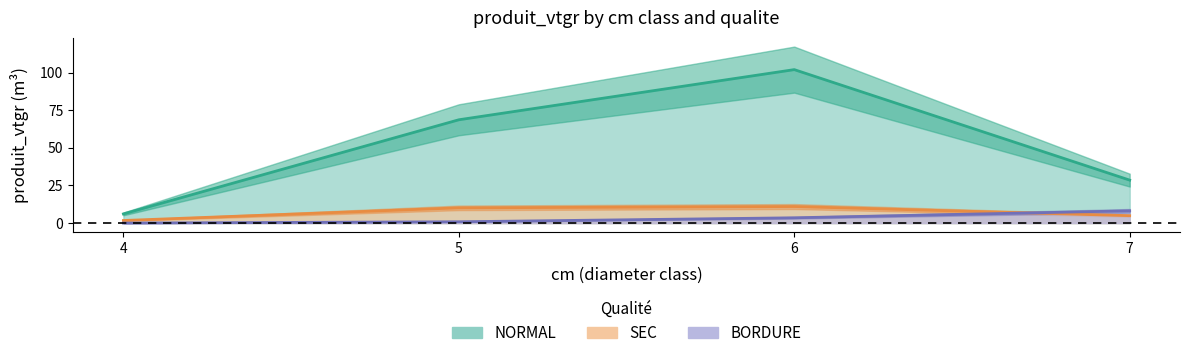

What is the greatest value displayed?

101.9